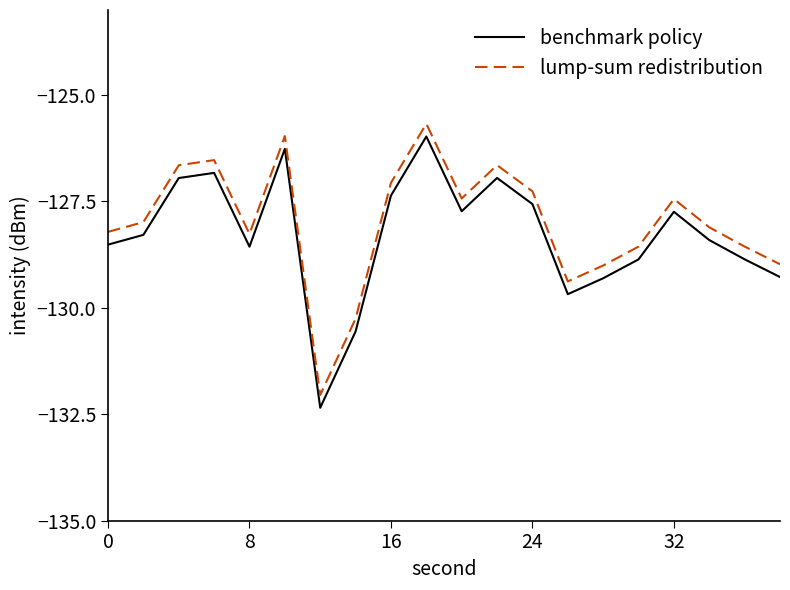

True or false: lump-sum redistribution and benchmark policy cross at least once.

False